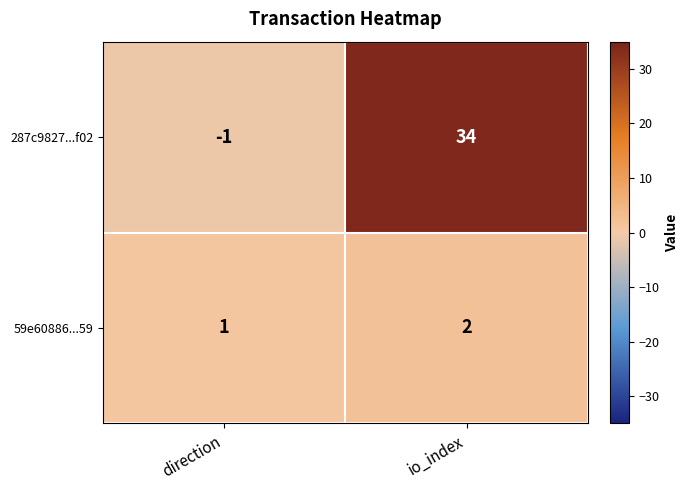

Which category has the highest value across all series?

io_index